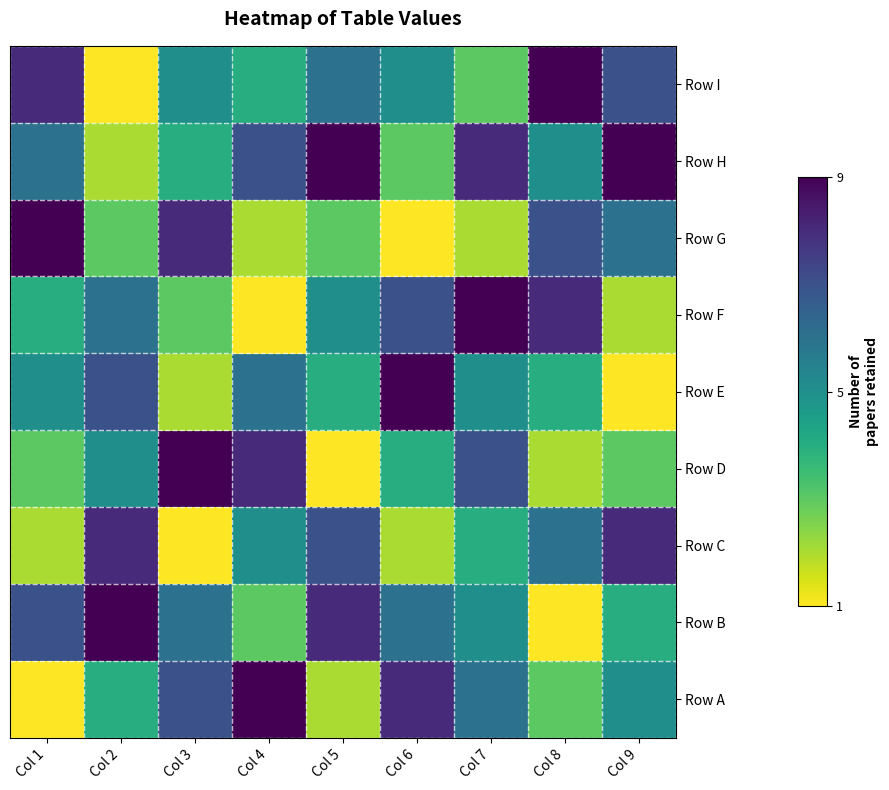

Count the number of data series in this chart.

9